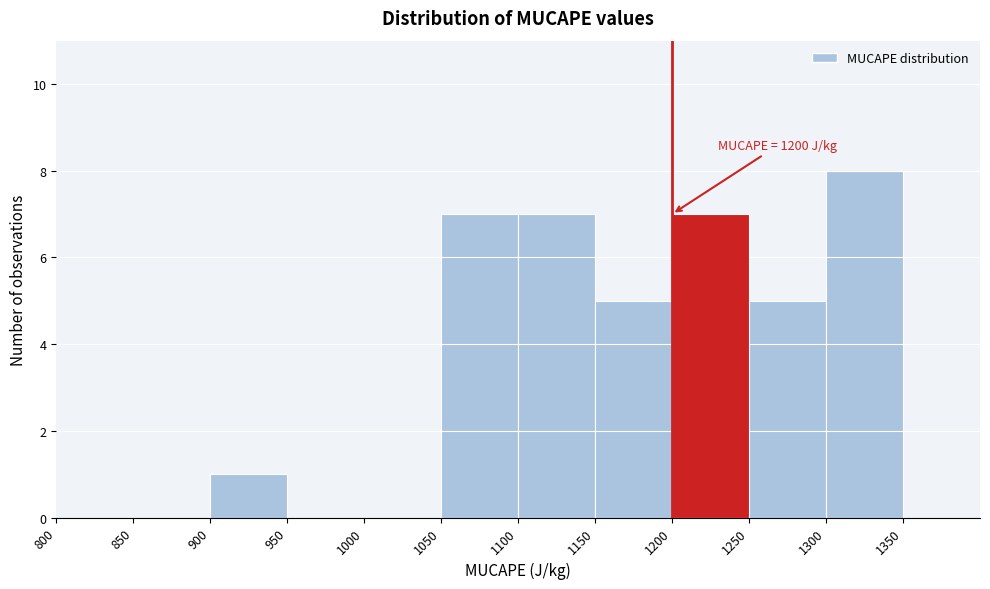

Over which range of the x-axis is the bar tallest?

1300 to 1350